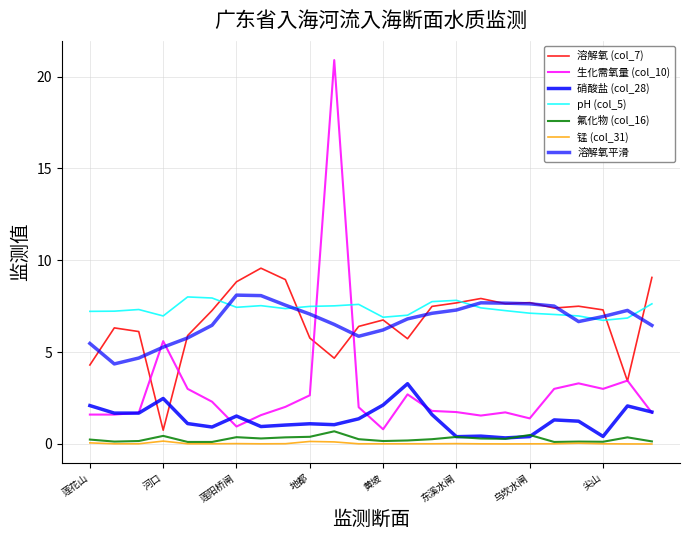

How many lines are shown in the chart?

7